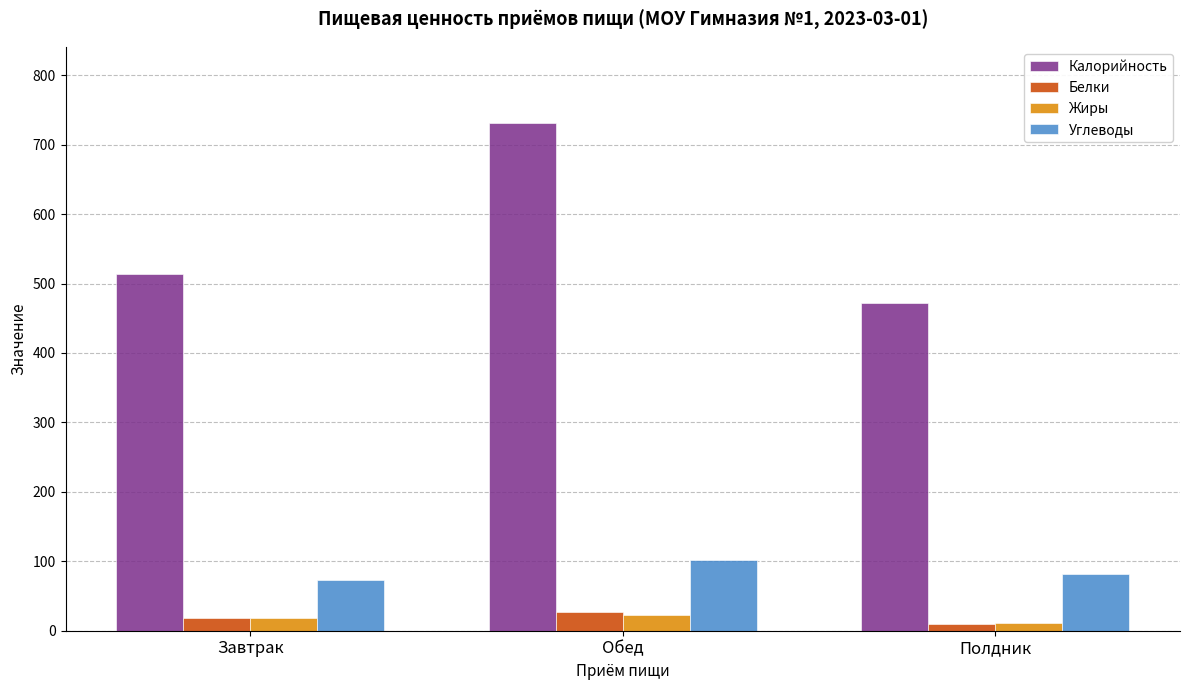

What is the difference between the Калорийность values at Завтрак and Полдник?

41.5